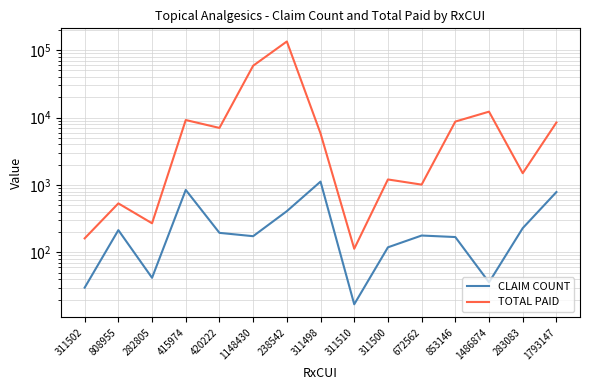

What is the difference between the maximum and minimum values in the CLAIM COUNT series?

1106.0